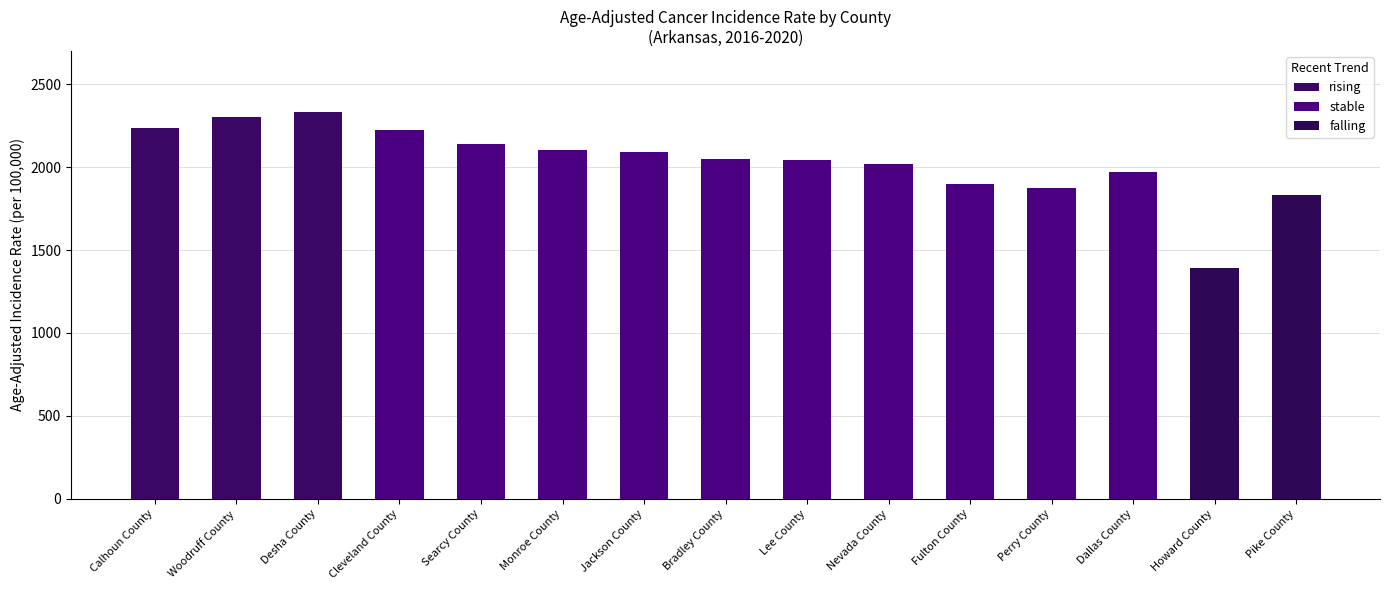

List the series in order of their overall mean, lowest first.

rising, stable, falling